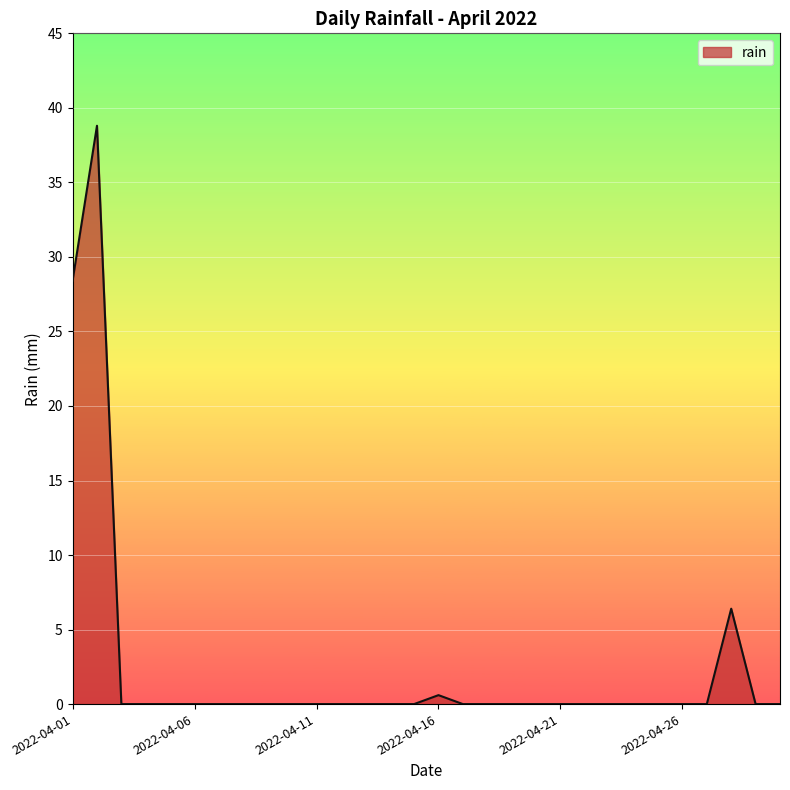

What is the maximum value shown in the chart?

38.8